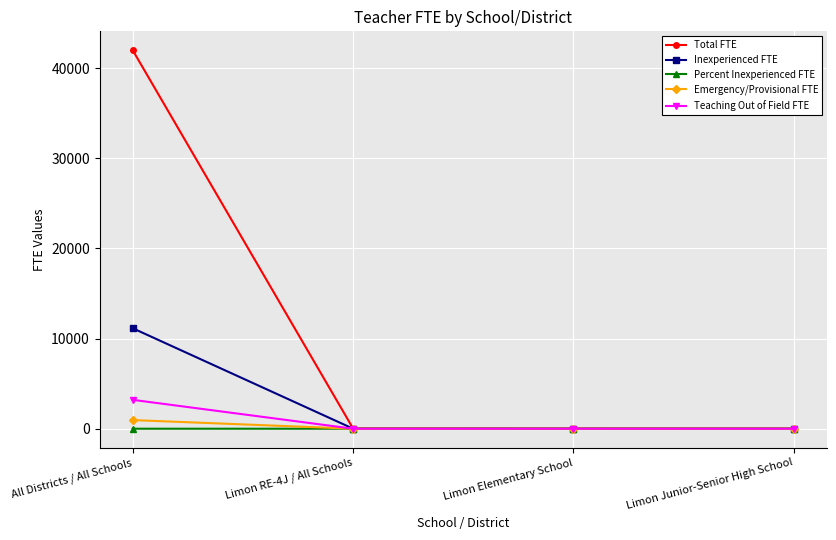

What is the label of the 1st point from the right?

Limon Junior-Senior High School